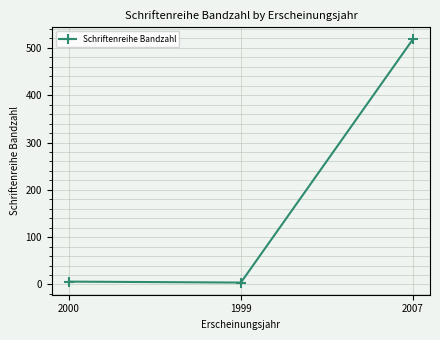

Which has a higher value, 2007 or 2000?

2007